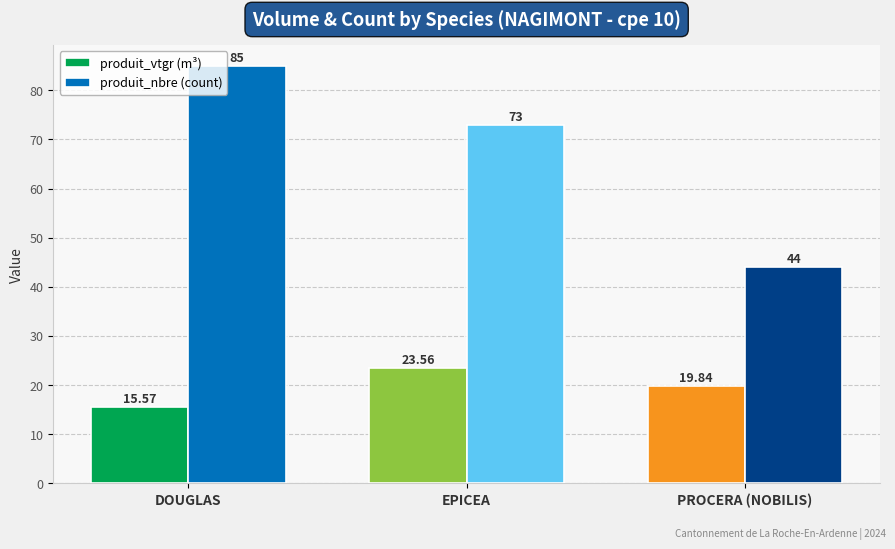

What is the difference between the highest and lowest values at EPICEA?

49.4